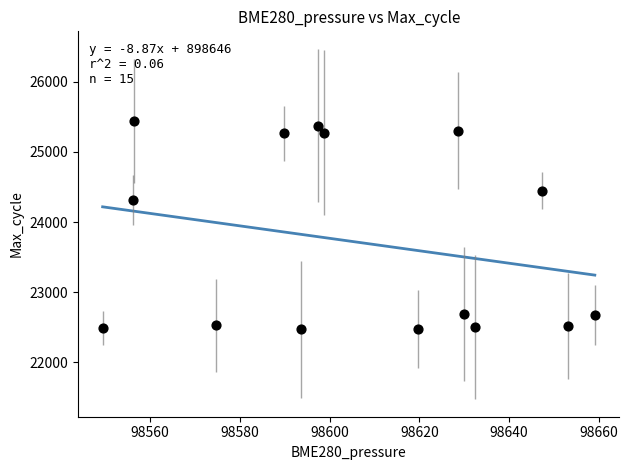

What Y value in the scatter plot is closest to 23956?

24311